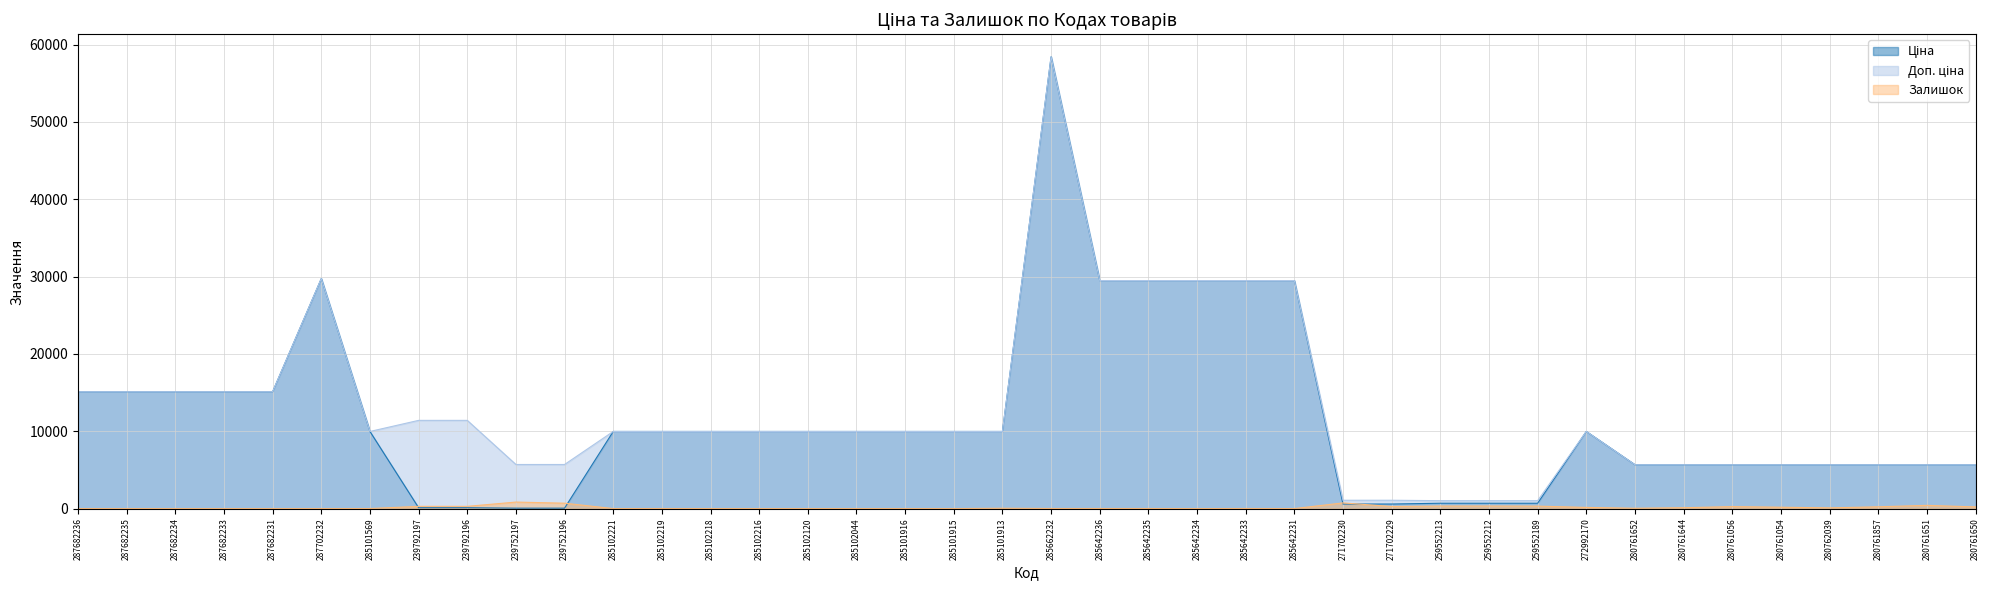

Where does the Ціна series first go above 9974?

287682236